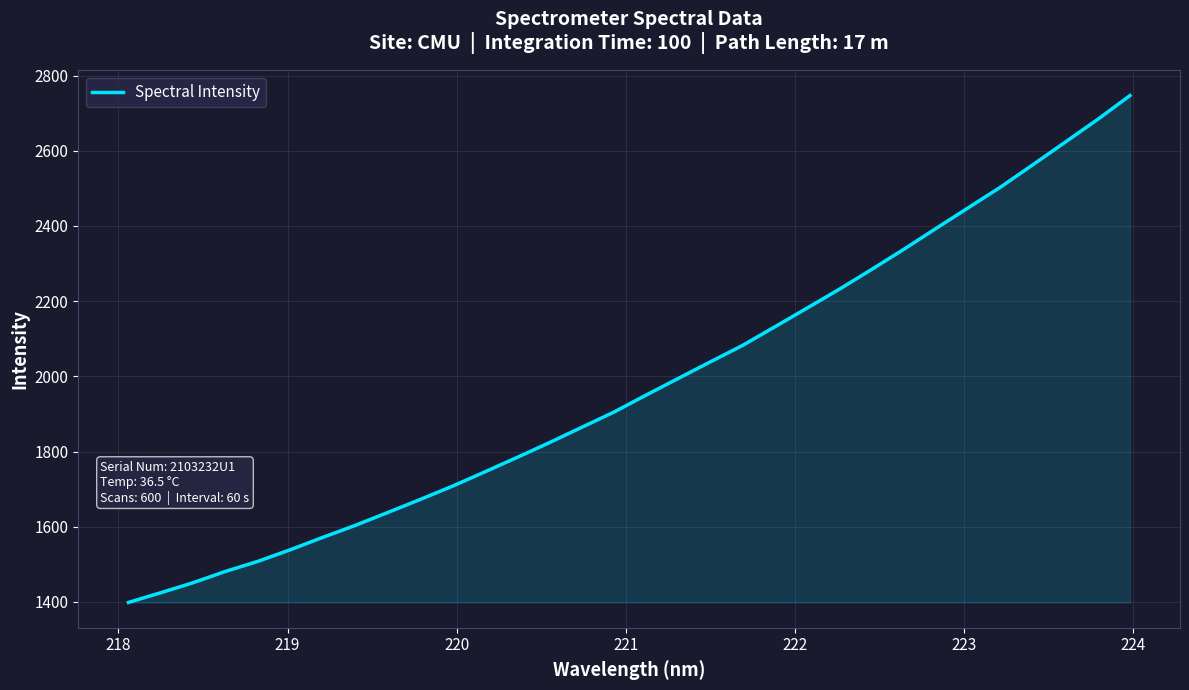

How many lines are shown in the chart?

1